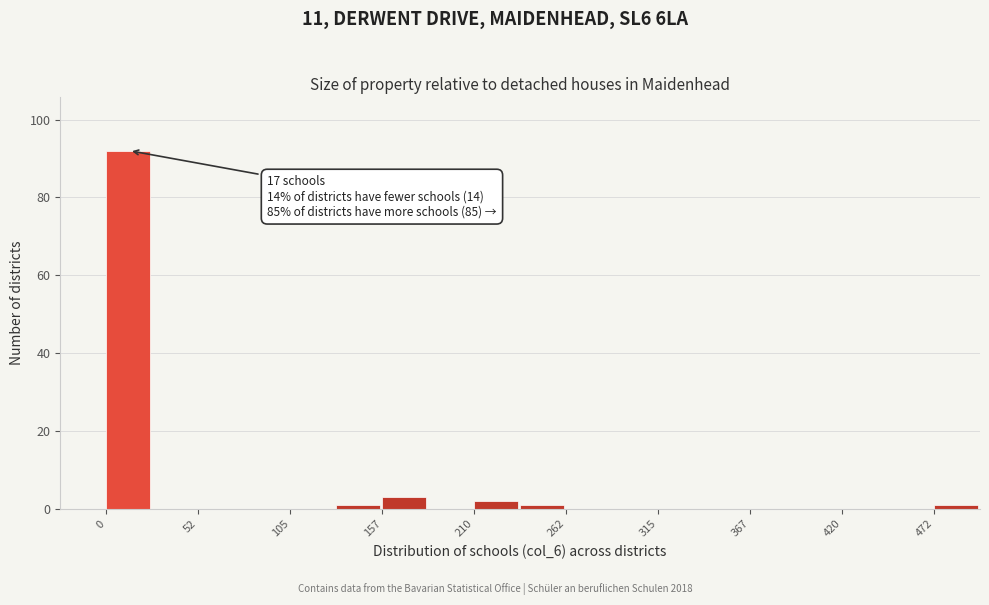

Around what value on the x-axis is the tallest bar? Give the approximate position of its centre, as read against the axis.

10